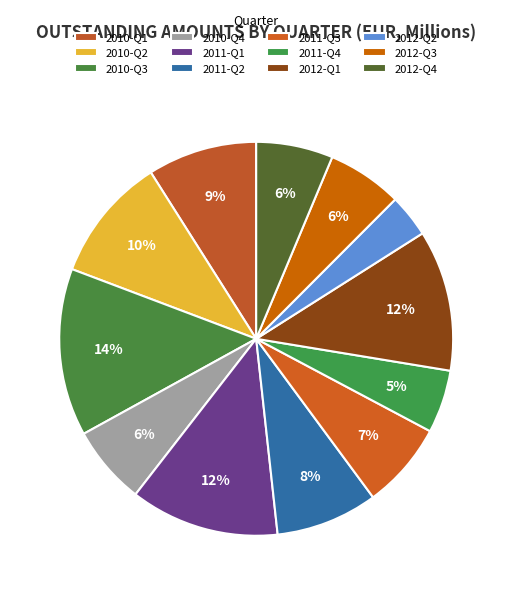

True or false: 2012-Q3 accounts for 1% of the total.

False